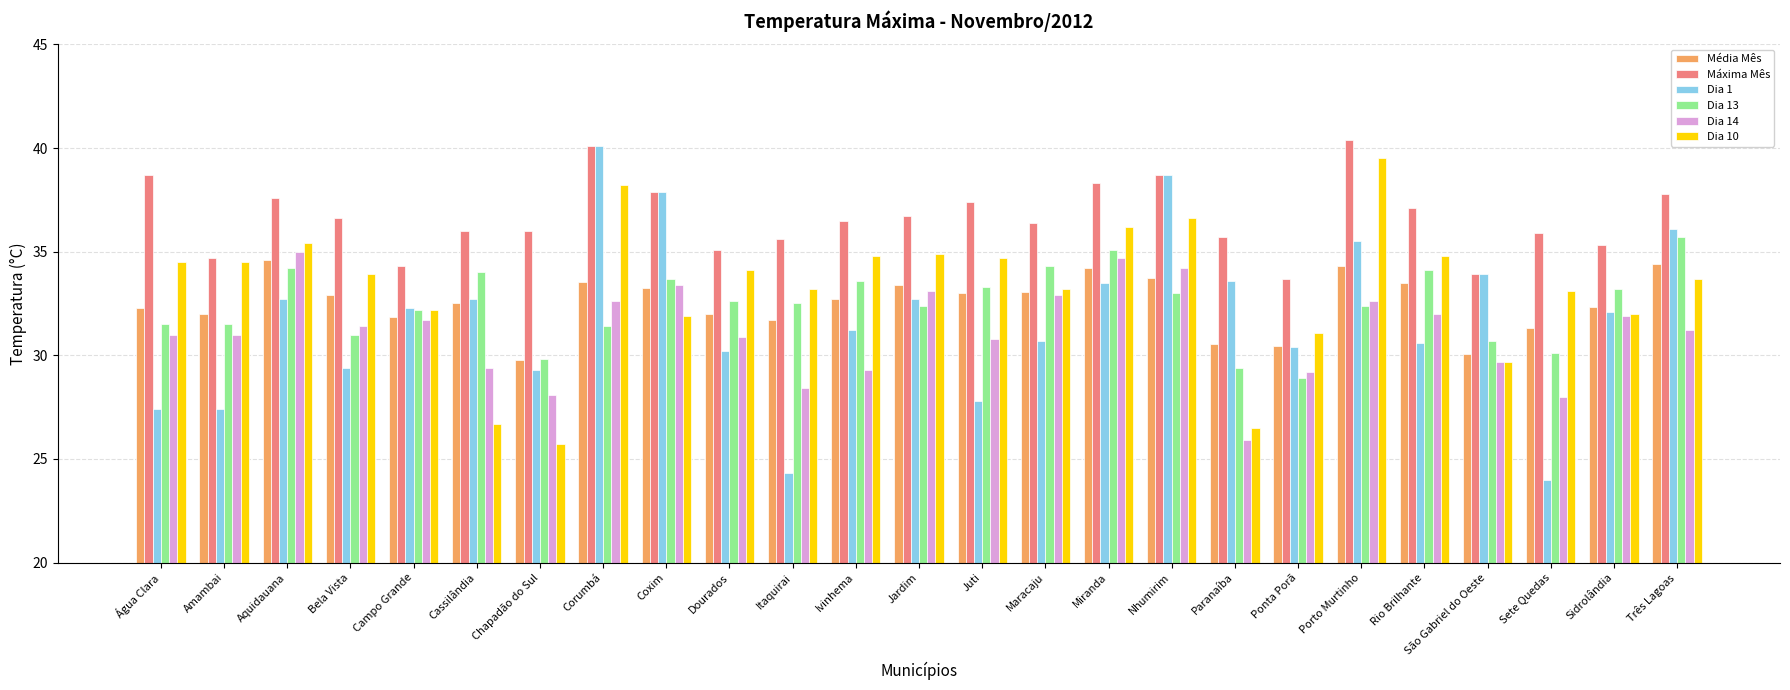

Which series has the largest total across all categories?

Máxima Mês